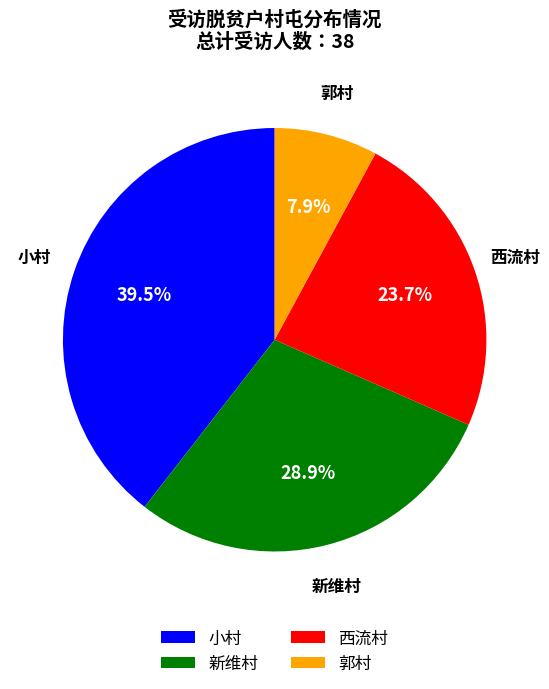

The 西流村 slice represents 33% of the pie. True or false?

False